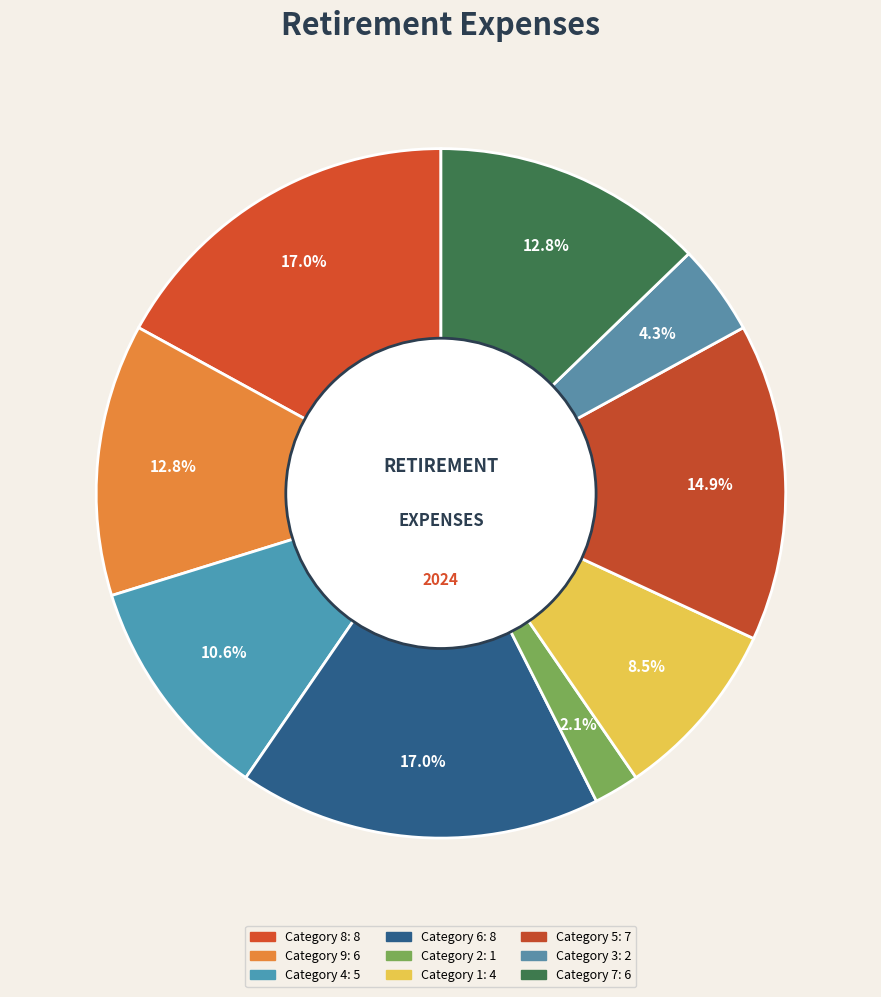

How many slices are in this pie chart?

9